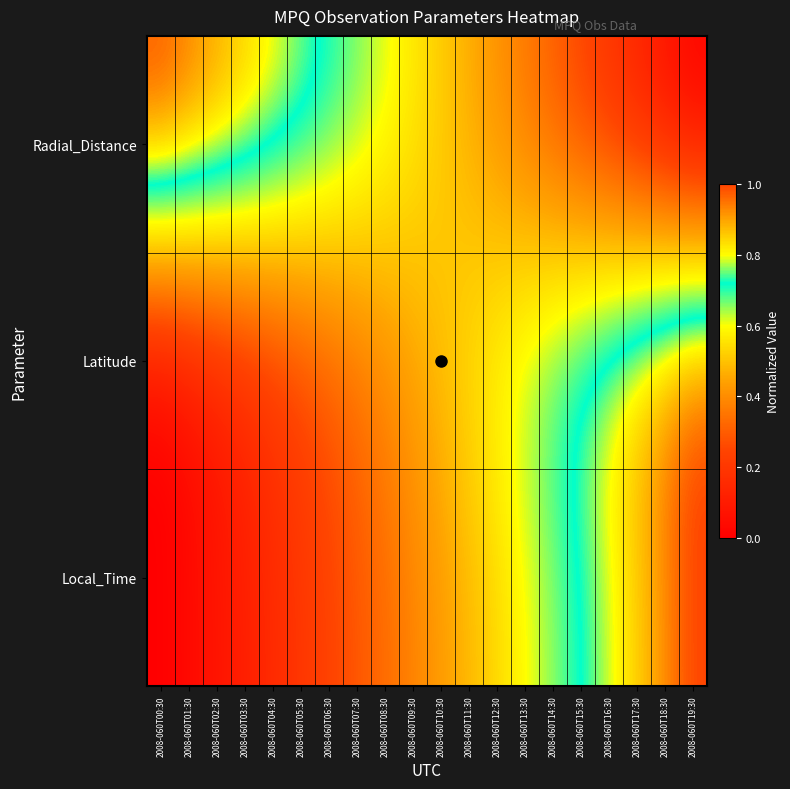

How many data points does each series have?

20